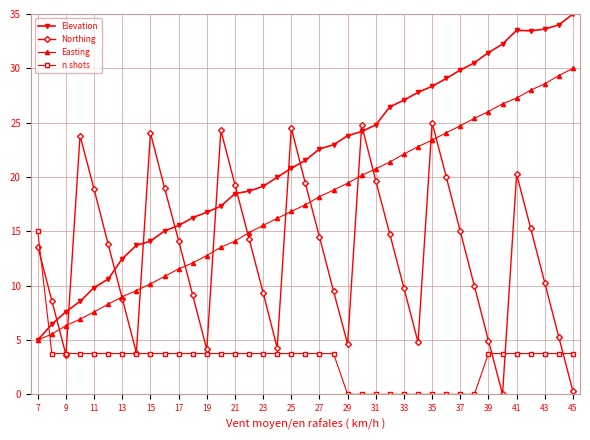

Rank the series by their maximum value, from highest to lowest.

Elevation, Easting, Northing, n shots